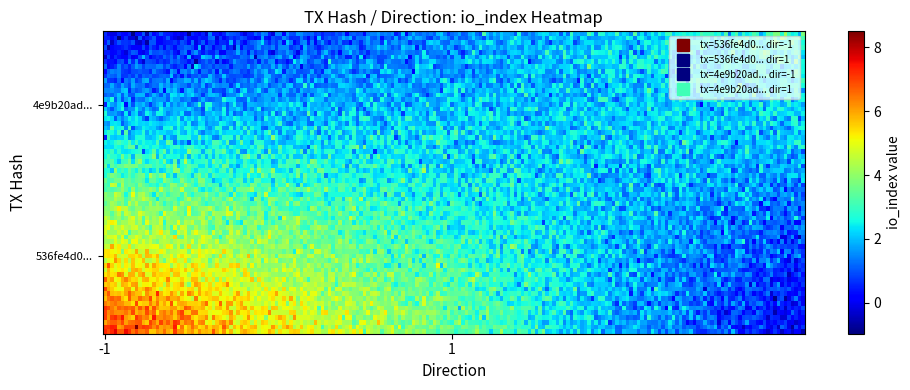

Which series has the largest range (max minus min)?

536fe4d08b11dc35f01610d7e4de9959f3bd214